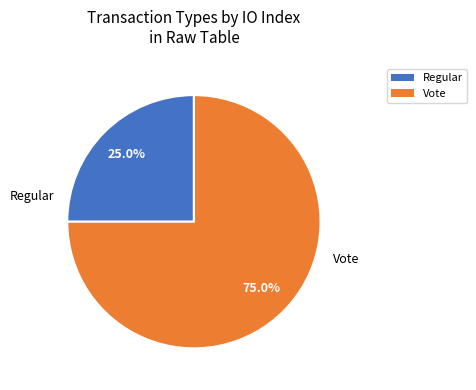

Which category has the biggest portion of the pie?

Vote